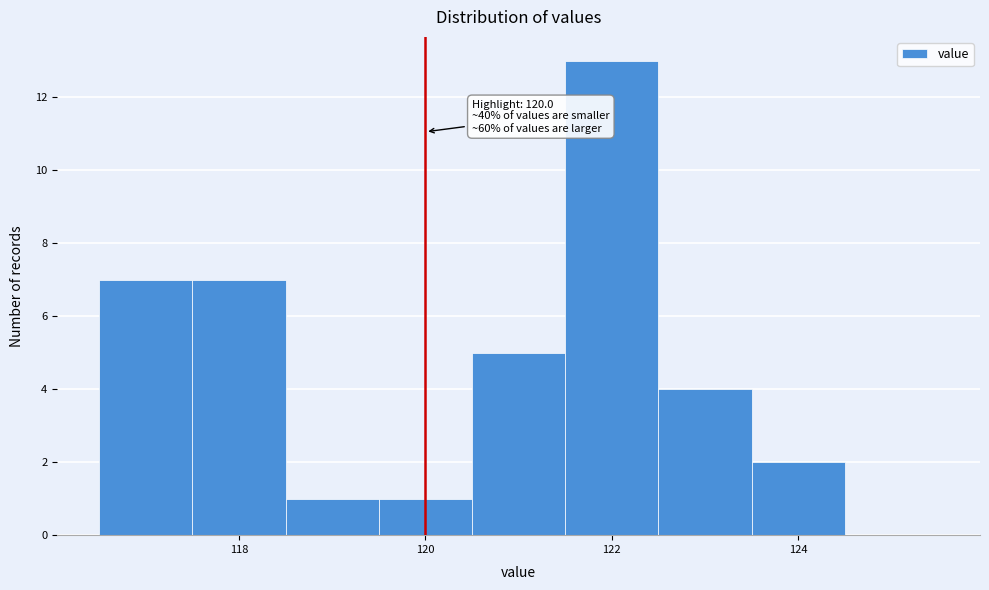

Which range on the x-axis has the tallest bar?

121.5 to 122.5